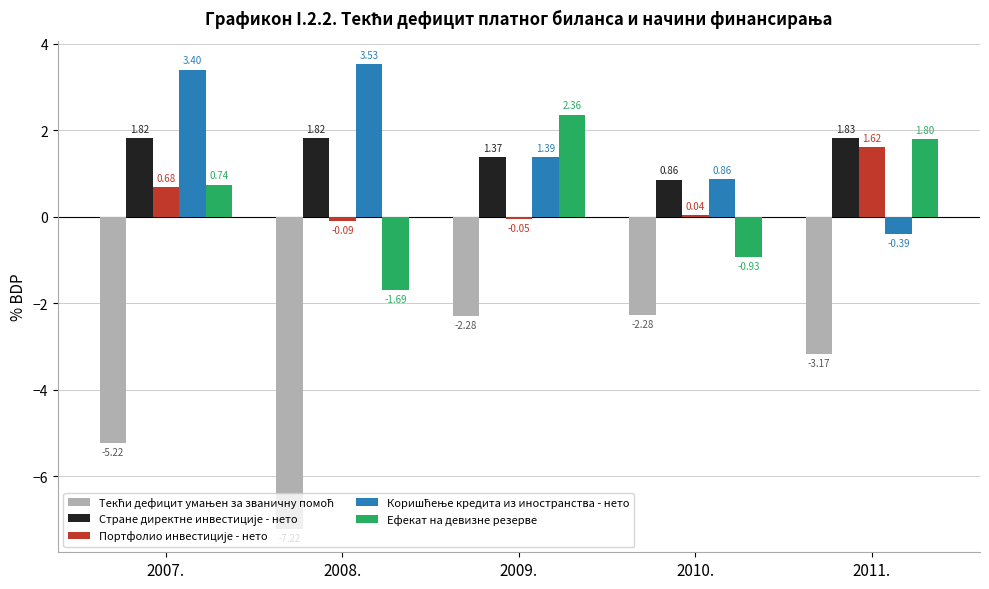

How many series are shown in this chart?

5